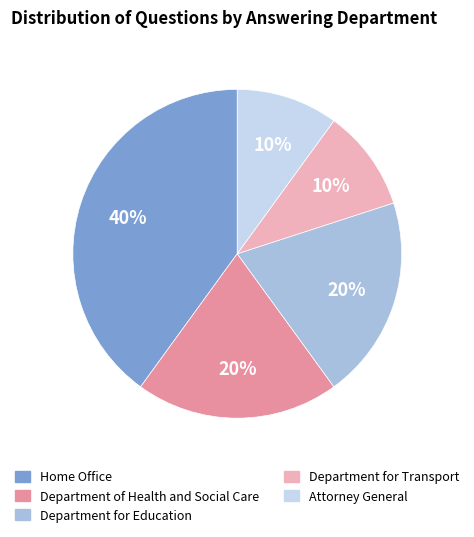

Does Home Office account for over 50% of the chart?

No